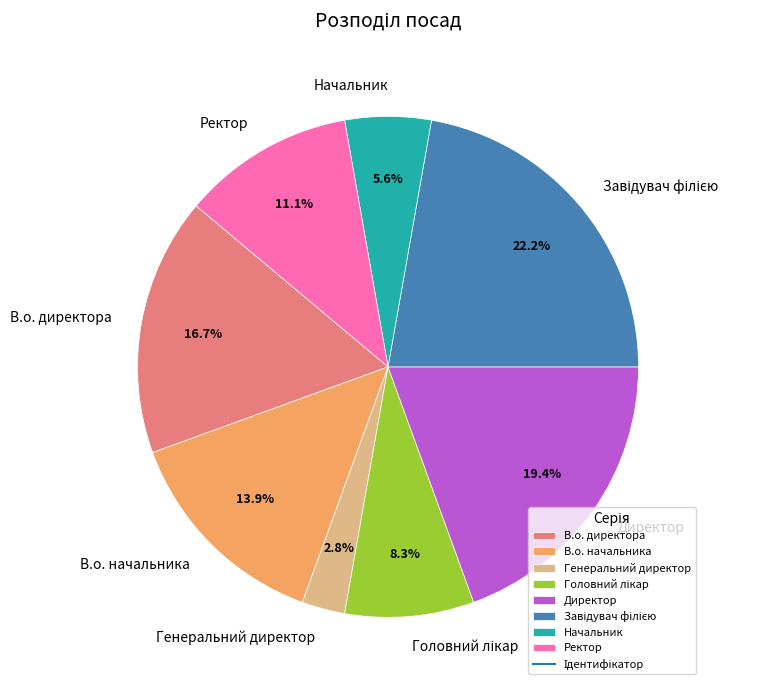

To the nearest percent, what is the difference between the largest and smallest slice percentages?

19%